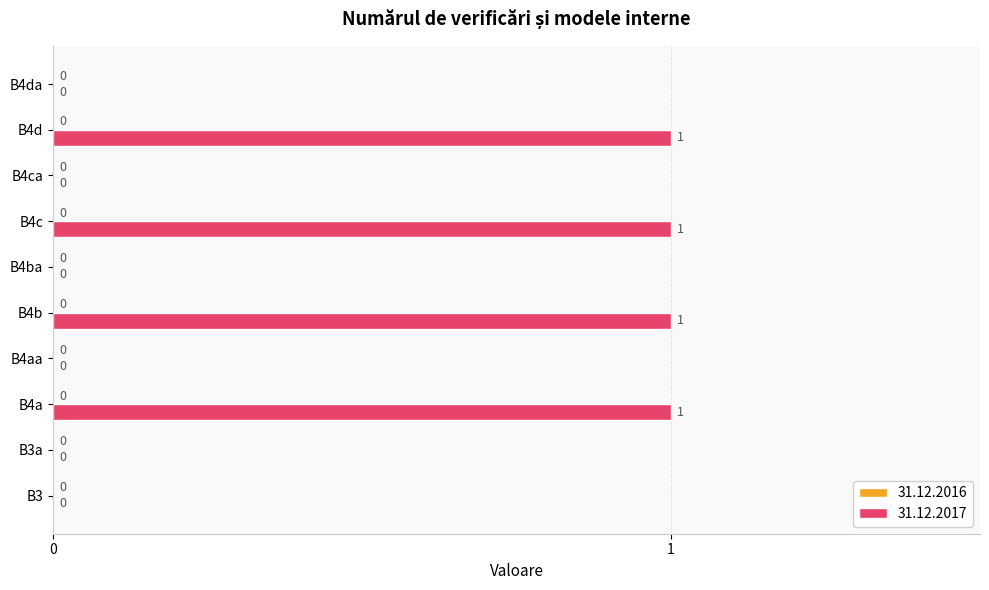

The chart shows a value of 1 at B3. True or false?

False